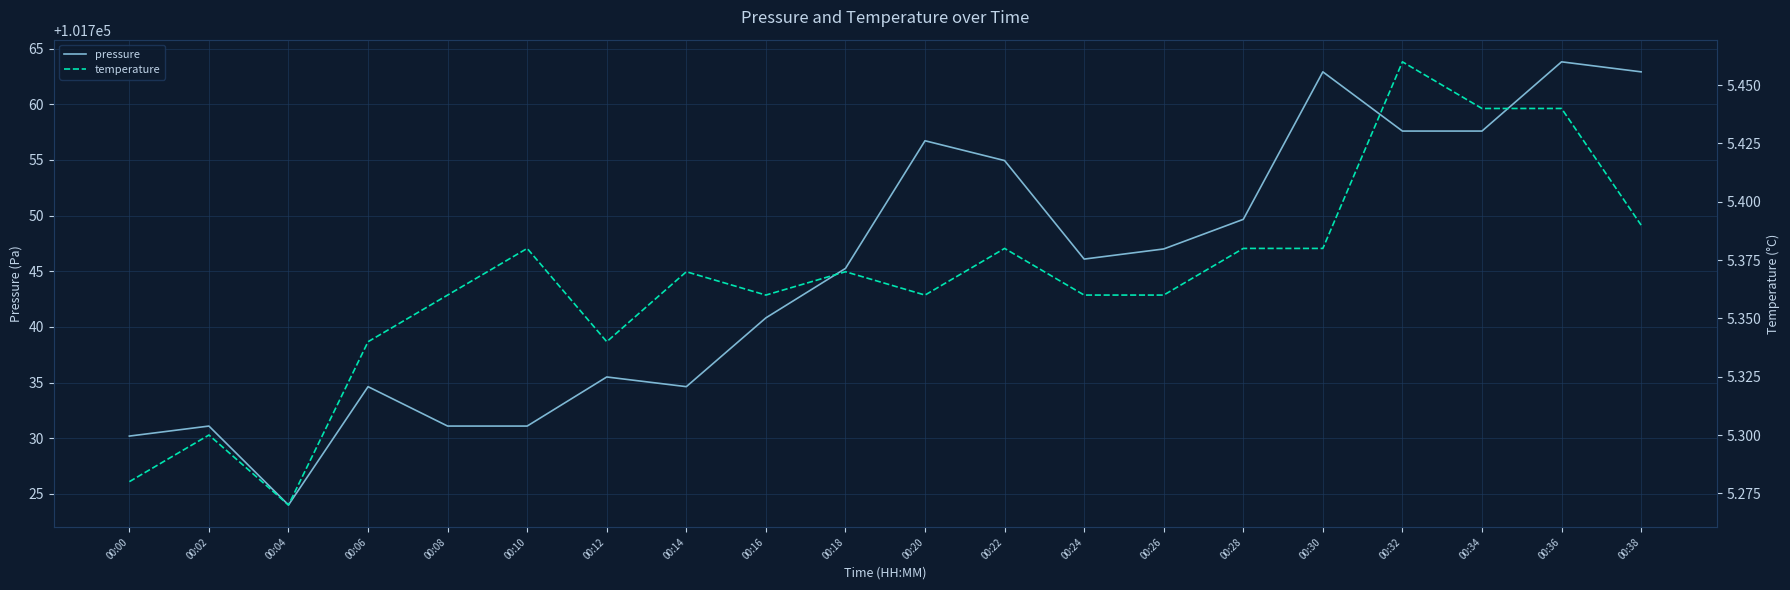

True or false: temperature and pressure intersect in this chart.

False